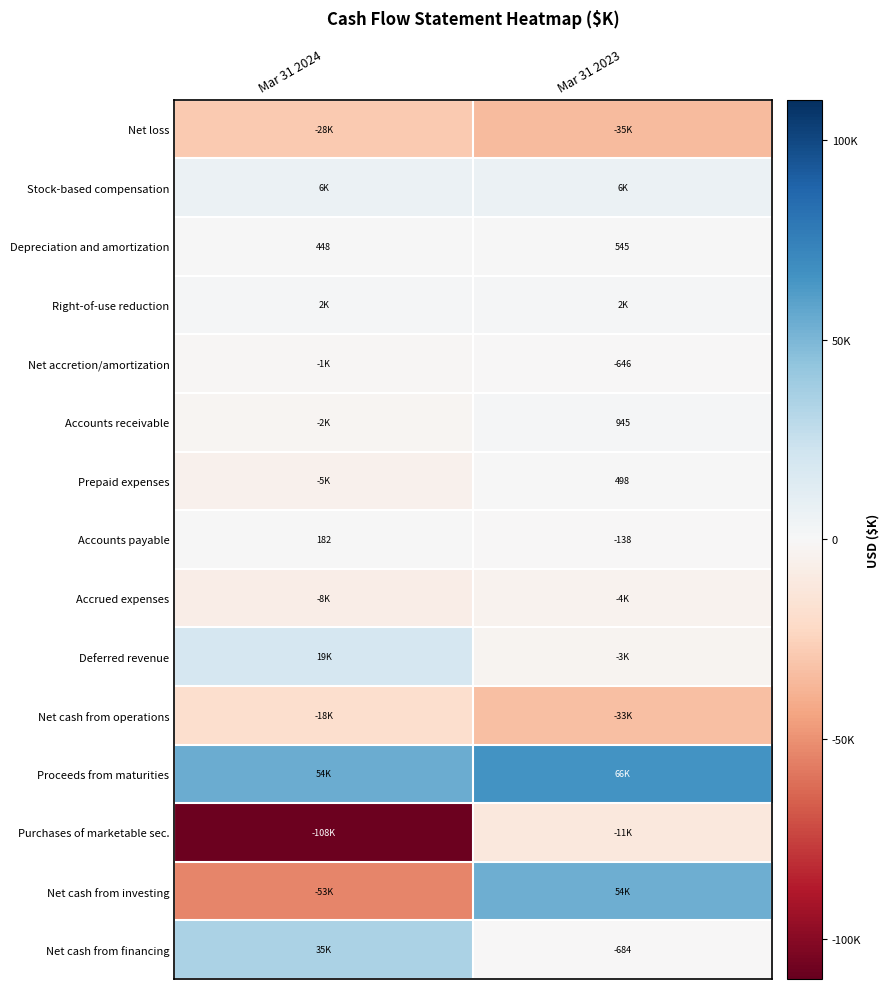

True or false: Accounts receivable has a value of 1434 at Mar 31 2023.

False